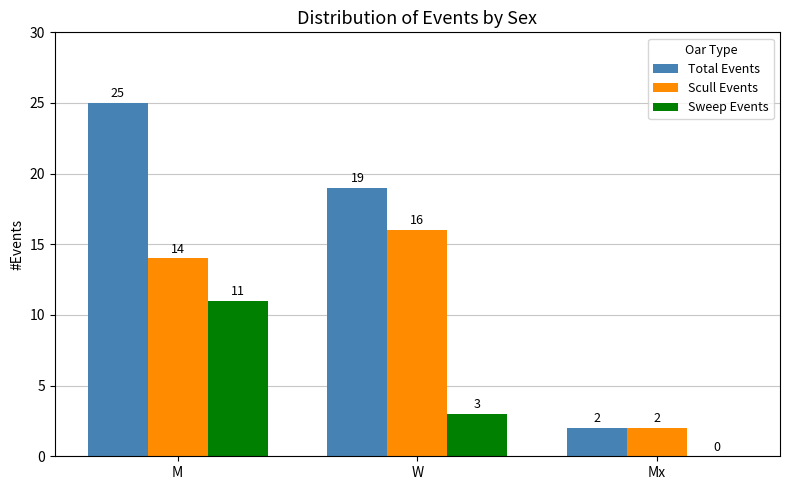

How many positive values does the Sweep Events series have?

2